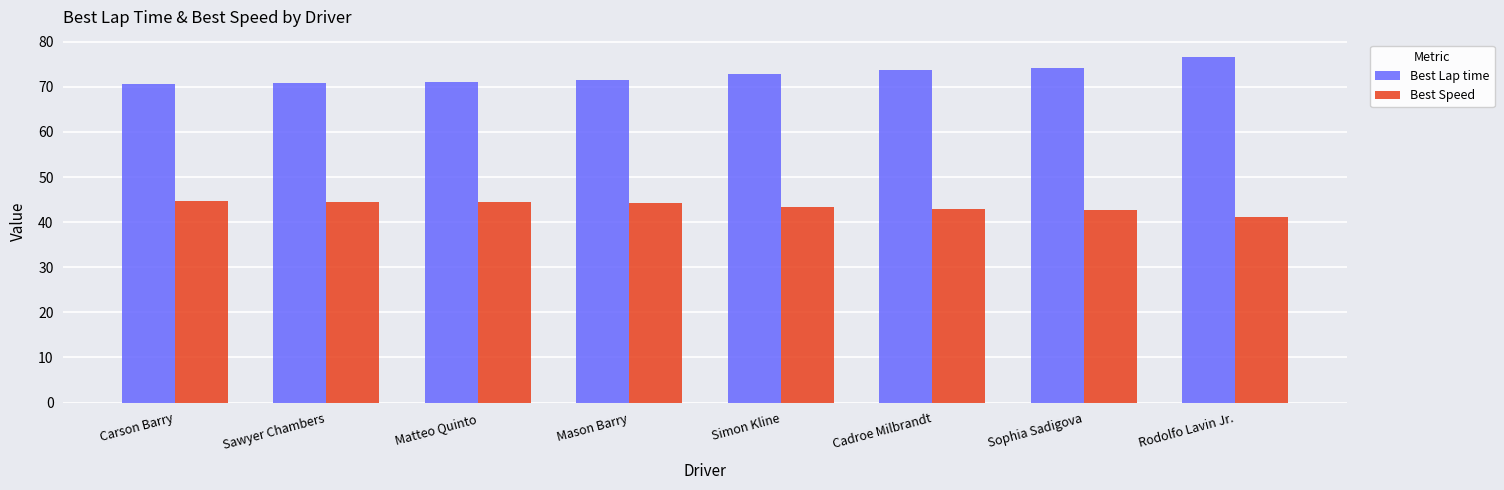

What is the sum of the Best Lap time values at Mason Barry and Simon Kline?

144.3